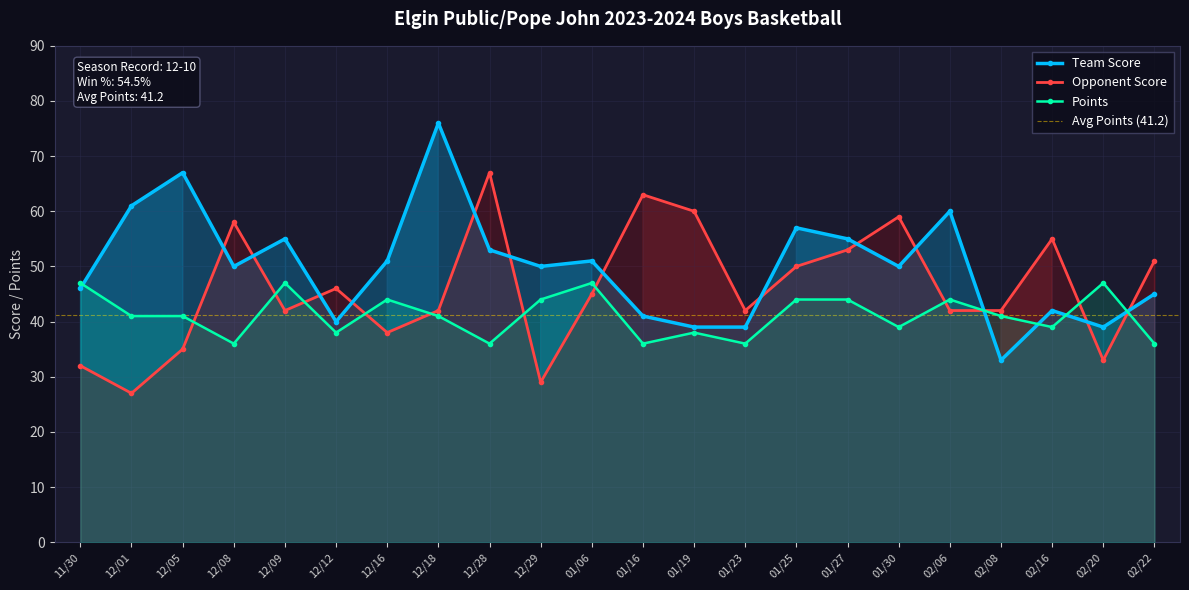

Does the chart display data point markers on the line(s)?

Yes